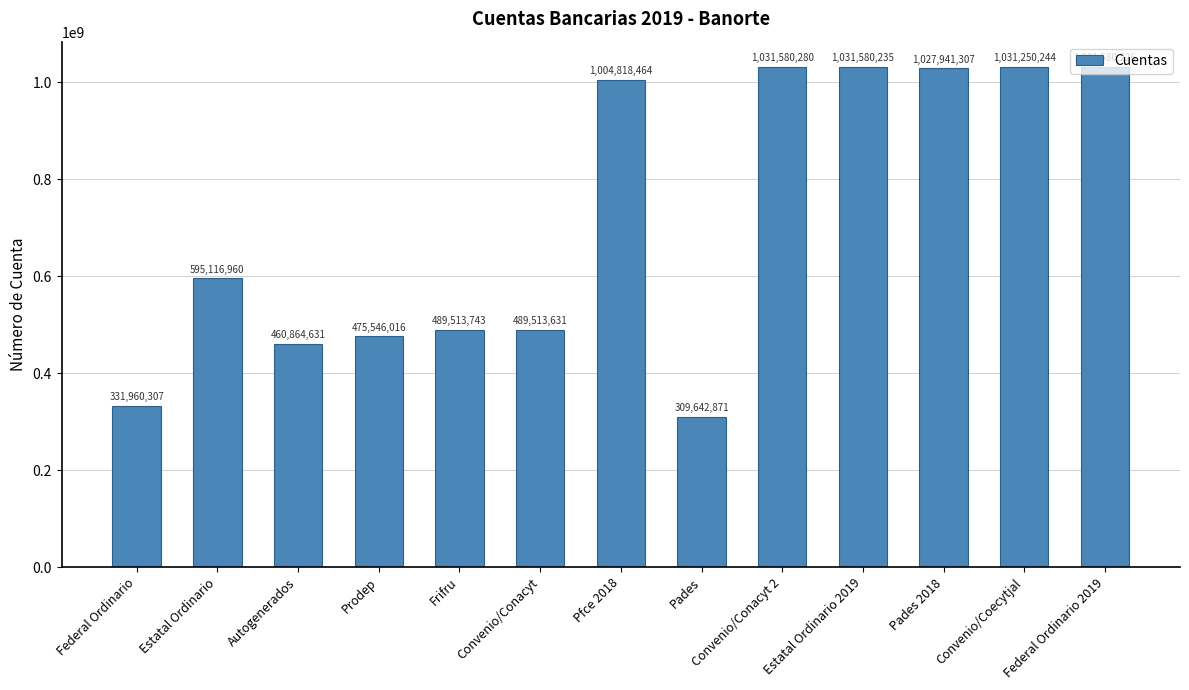

At which label is the value closest to 670611575?

Estatal Ordinario